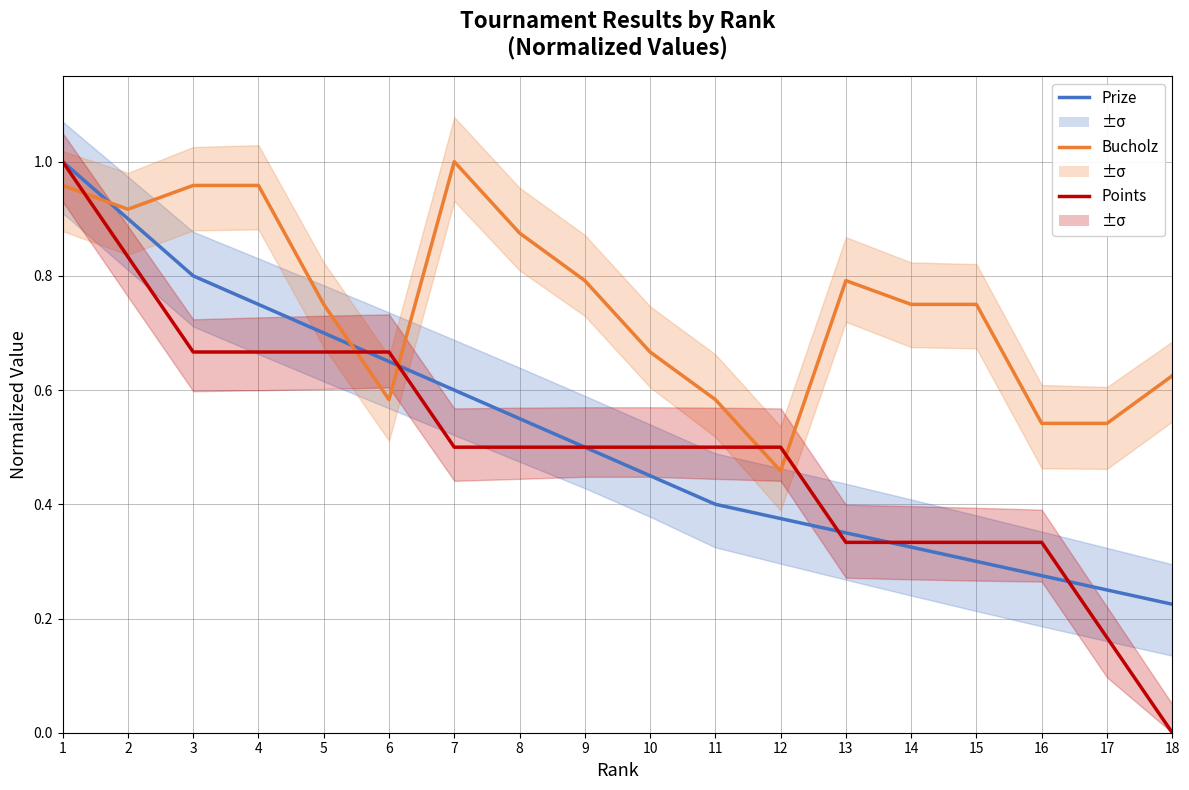

List the series in order of their peak value, lowest first.

Prize, Bucholz, Points